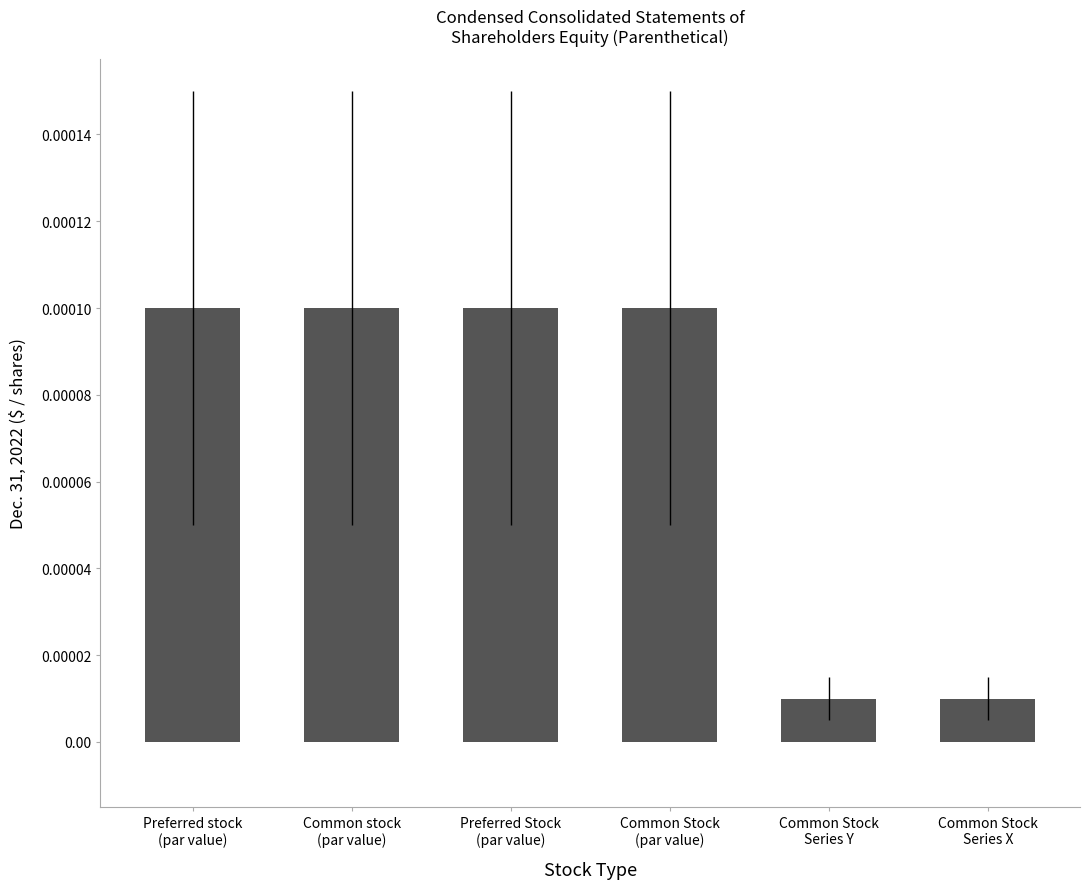

Count the values in the range 0 to 1.

6